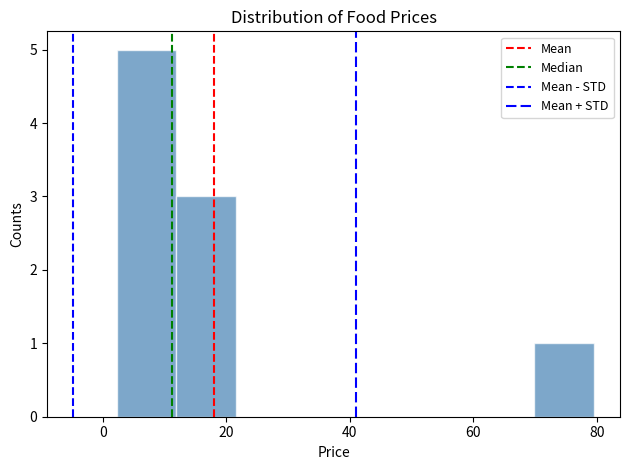

Over which range of the x-axis is the bar tallest?

2 to 12